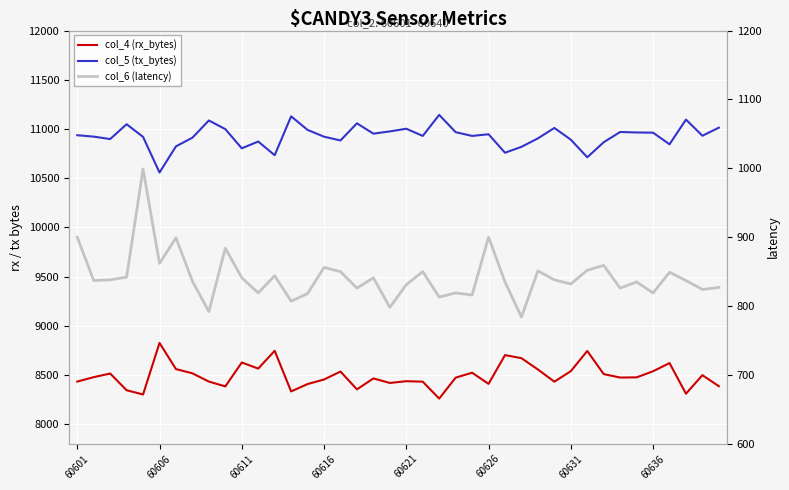

At how many categories does at least one series exceed 1161?

40